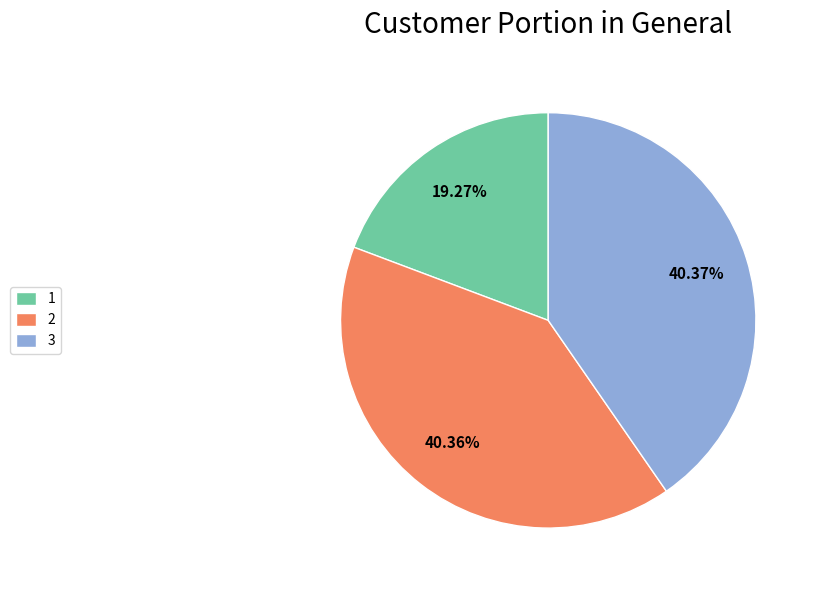

Does any single category account for the majority?

No